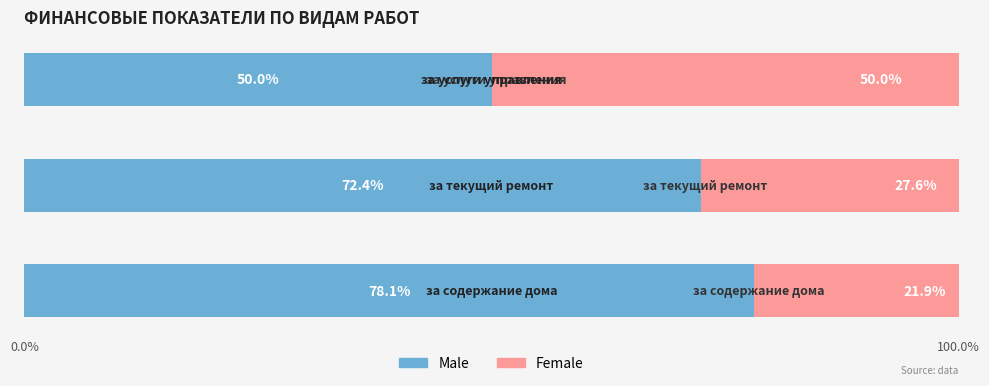

What is the minimum value for Male?

50.0